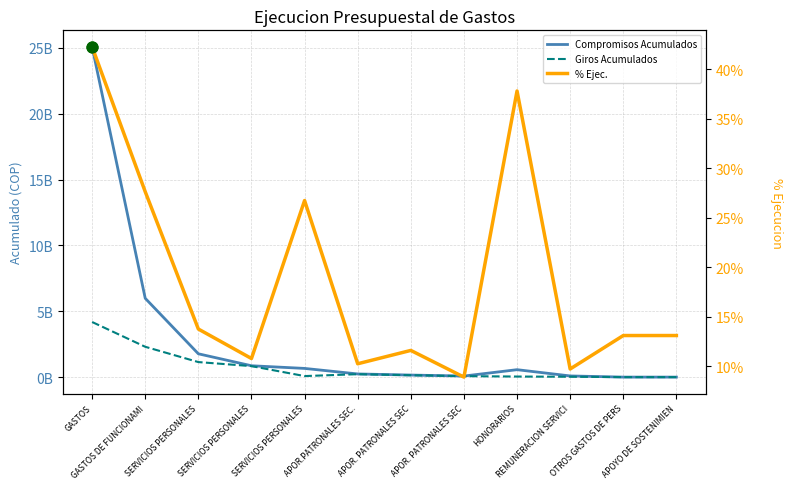

Is the value of % Ejec. at SERVICIOS PERSONALES greater than the value of Giros Acumulados at APOR. PATRONALES SEC?

No